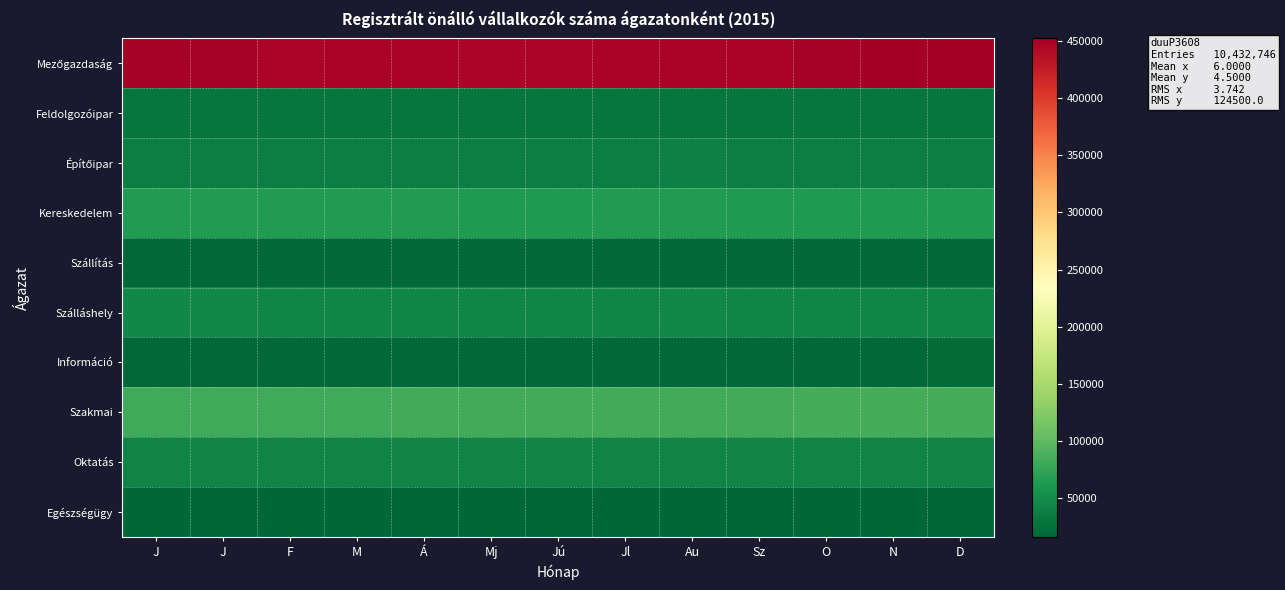

How many data points does each series have?

13